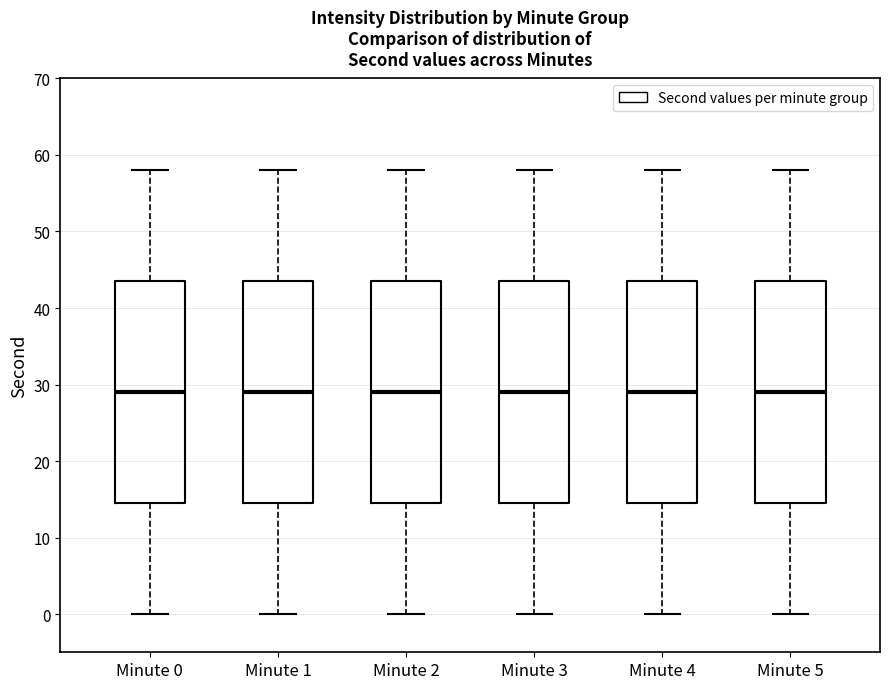

Reading left to right, read every box against the y-axis: the position of its median line, the range the box covers, and the ends of its whiskers. The values are not printed on the chart, so give them approximately, as read against the axis.

Minute 0: median 29, box 15 to 44, whiskers 0 to 58
Minute 1: median 29, box 15 to 44, whiskers 0 to 58
Minute 2: median 29, box 15 to 44, whiskers 0 to 58
Minute 3: median 29, box 15 to 44, whiskers 0 to 58
Minute 4: median 29, box 15 to 44, whiskers 0 to 58
Minute 5: median 29, box 15 to 44, whiskers 0 to 58